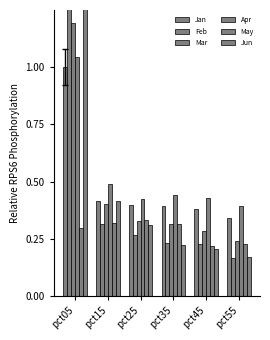

What are all the series names shown in the legend?

Jan, Feb, Mar, Apr, May, Jun